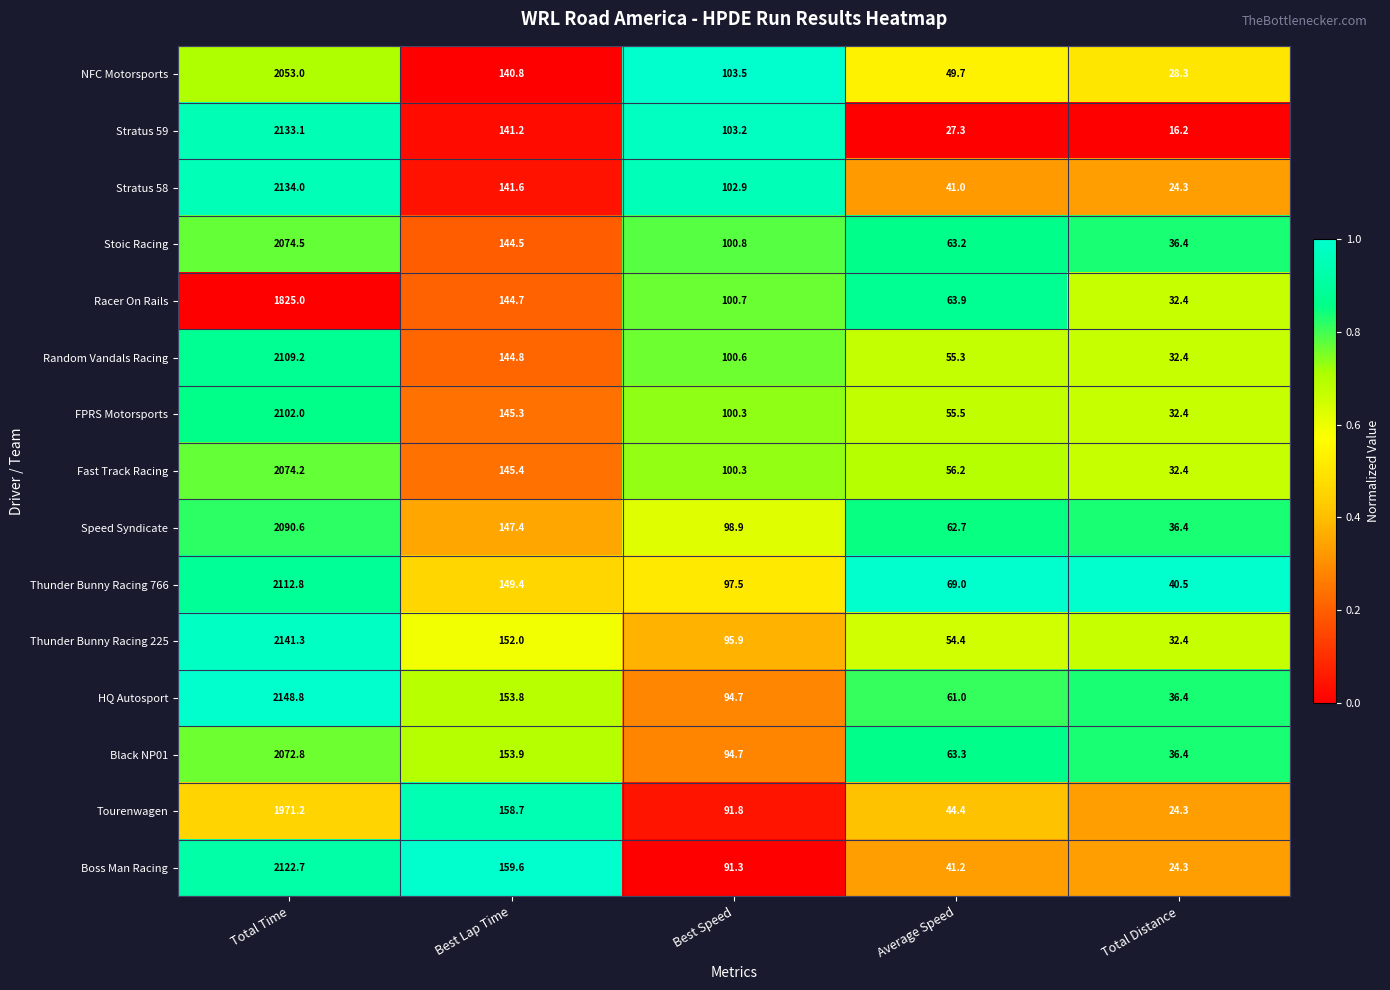

List the labels in order of Random Vandals Racing value, smallest first.

Total Distance, Average Speed, Best Speed, Best Lap Time, Total Time